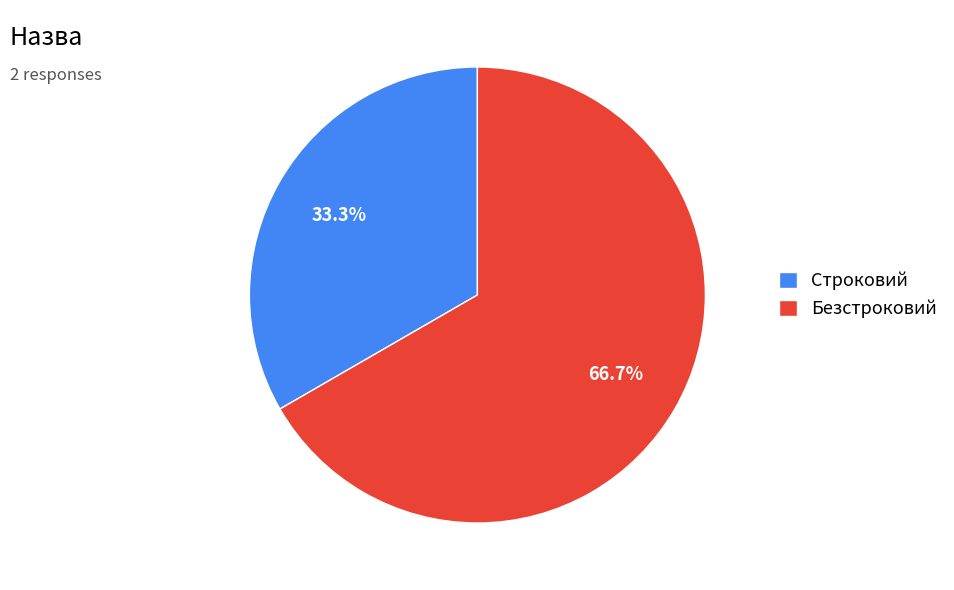

Rank the categories by value from lowest to highest.

Строковий, Безстроковий